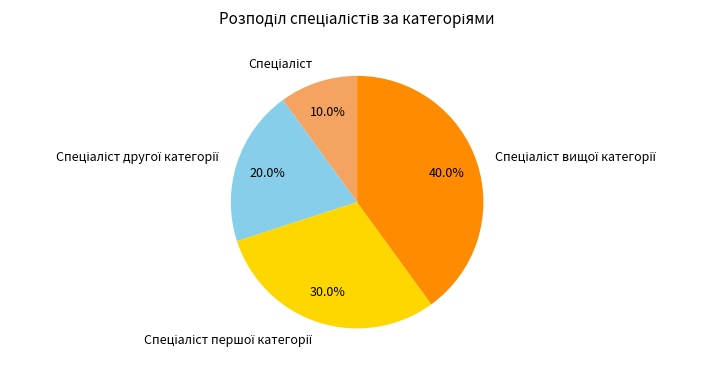

Does any single category account for the majority?

No